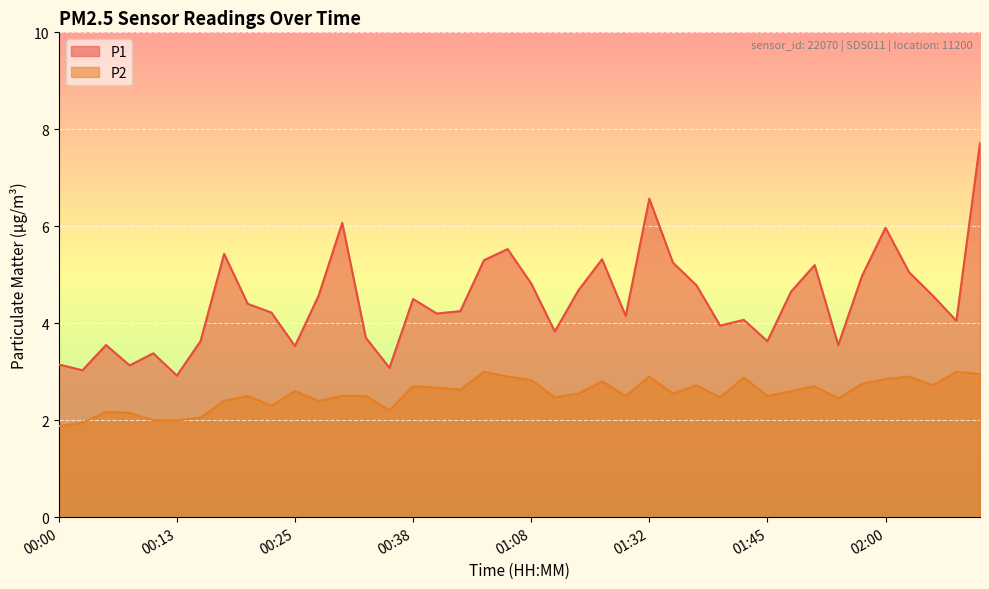

Which label corresponds to the smallest value in the chart?

00:00